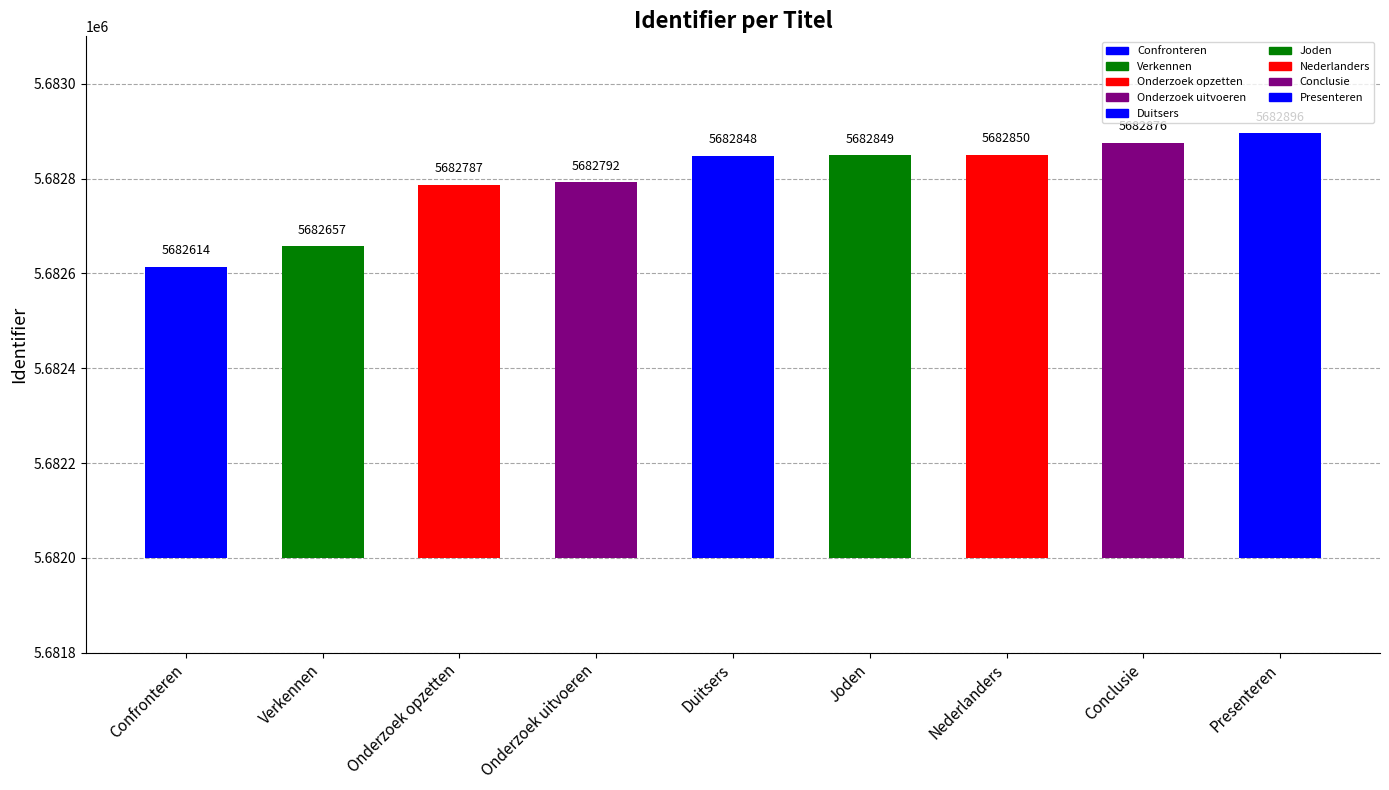

Reading right to left, transcribe all the data shown in this chart.

Presenteren=5682896	Conclusie=5682876	Nederlanders=5682850	Joden=5682849	Duitsers=5682848	Onderzoek uitvoeren=5682792	Onderzoek opzetten=5682787	Verkennen=5682657	Confronteren=5682614